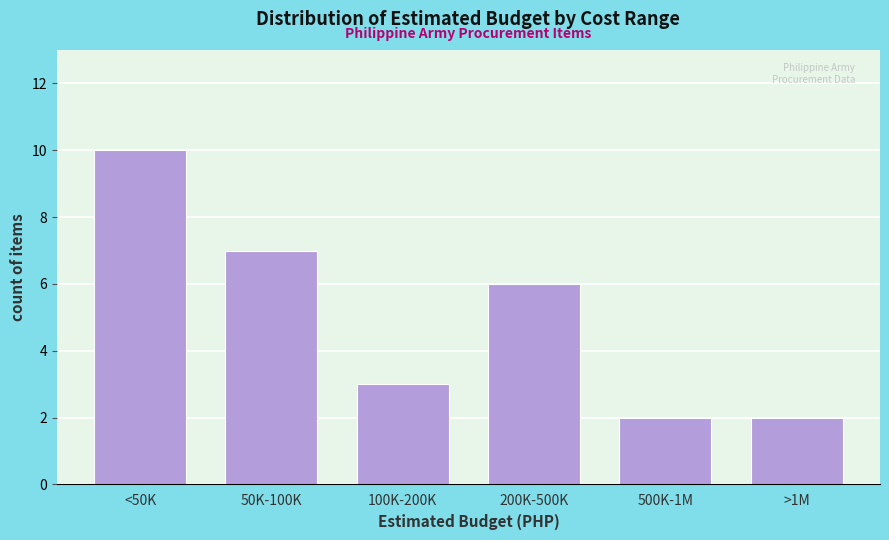

Reading left to right, transcribe all the data shown in this chart.

10	7	3	6	2	2